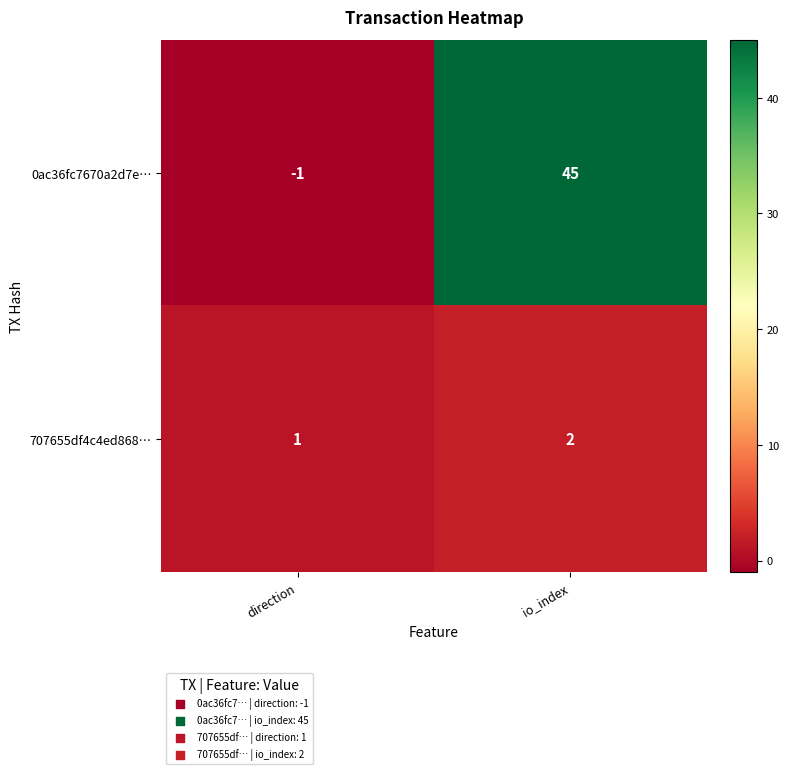

Which series has the largest total across all categories?

0ac36fc7670a2d7e…